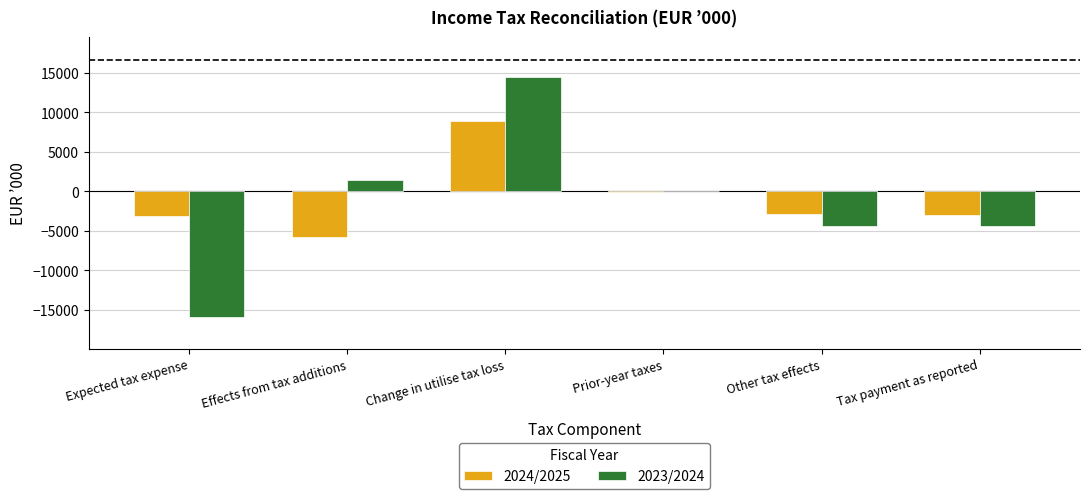

What is the sum of the 2024/2025 values at Change in utilise tax loss and Expected tax expense?

5781